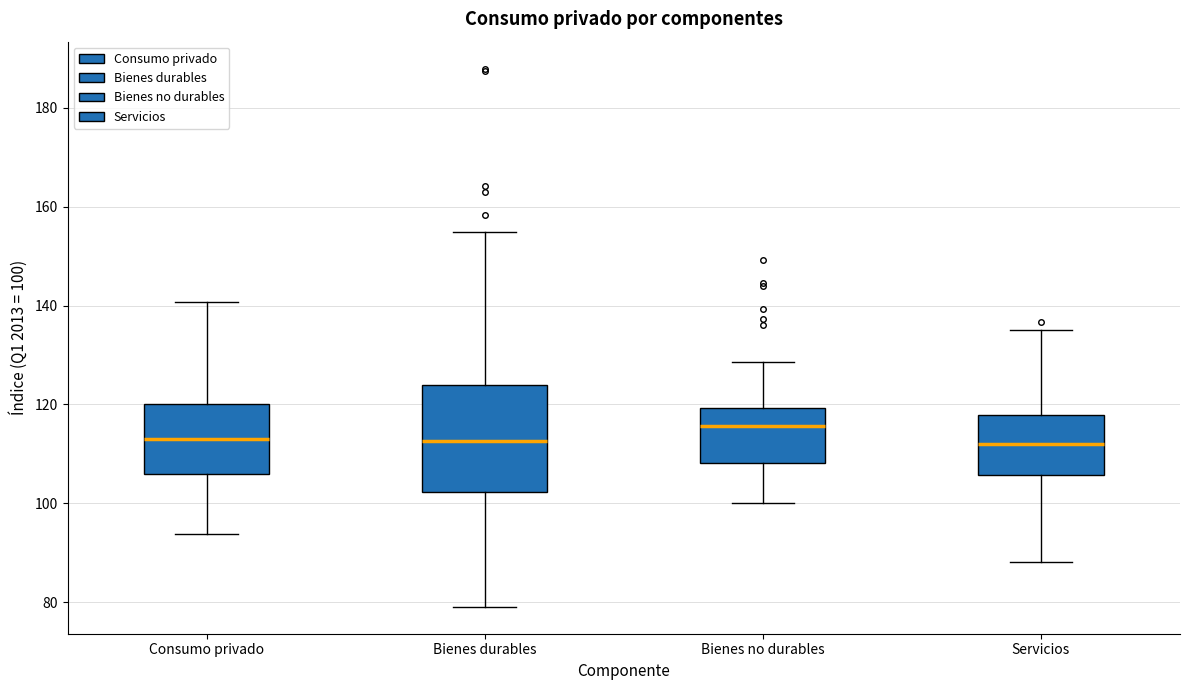

Reading left to right, read every box against the y-axis: the position of its median line, the range the box covers, and the ends of its whiskers. The values are not printed on the chart, so give them approximately, as read against the axis.

Consumo privado: median 114, box 106 to 120, whiskers 94 to 140
Bienes durables: median 112, box 102 to 124, whiskers 80 to 154
Bienes no durables: median 116, box 108 to 120, whiskers 100 to 128
Servicios: median 112, box 106 to 118, whiskers 88 to 136